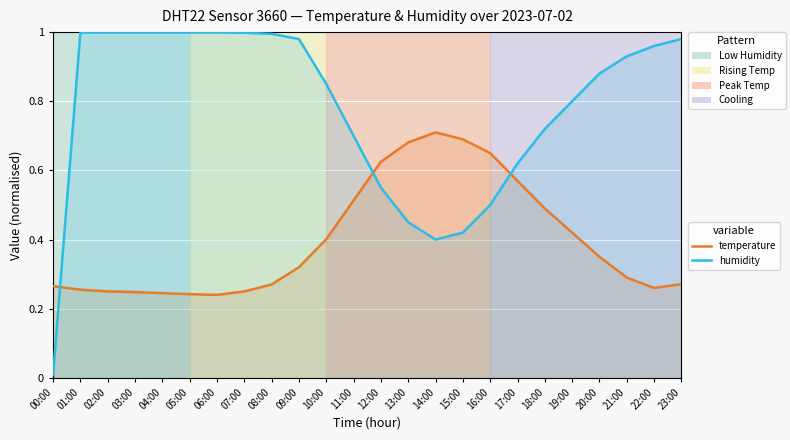

List the series in order of their overall mean, highest first.

humidity, temperature